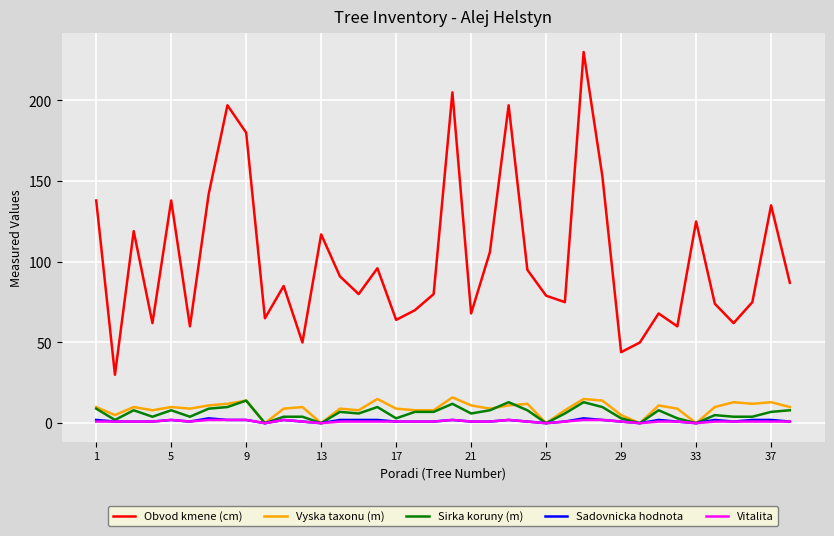

What is the highest value of the Vyska taxonu (m) series?

16